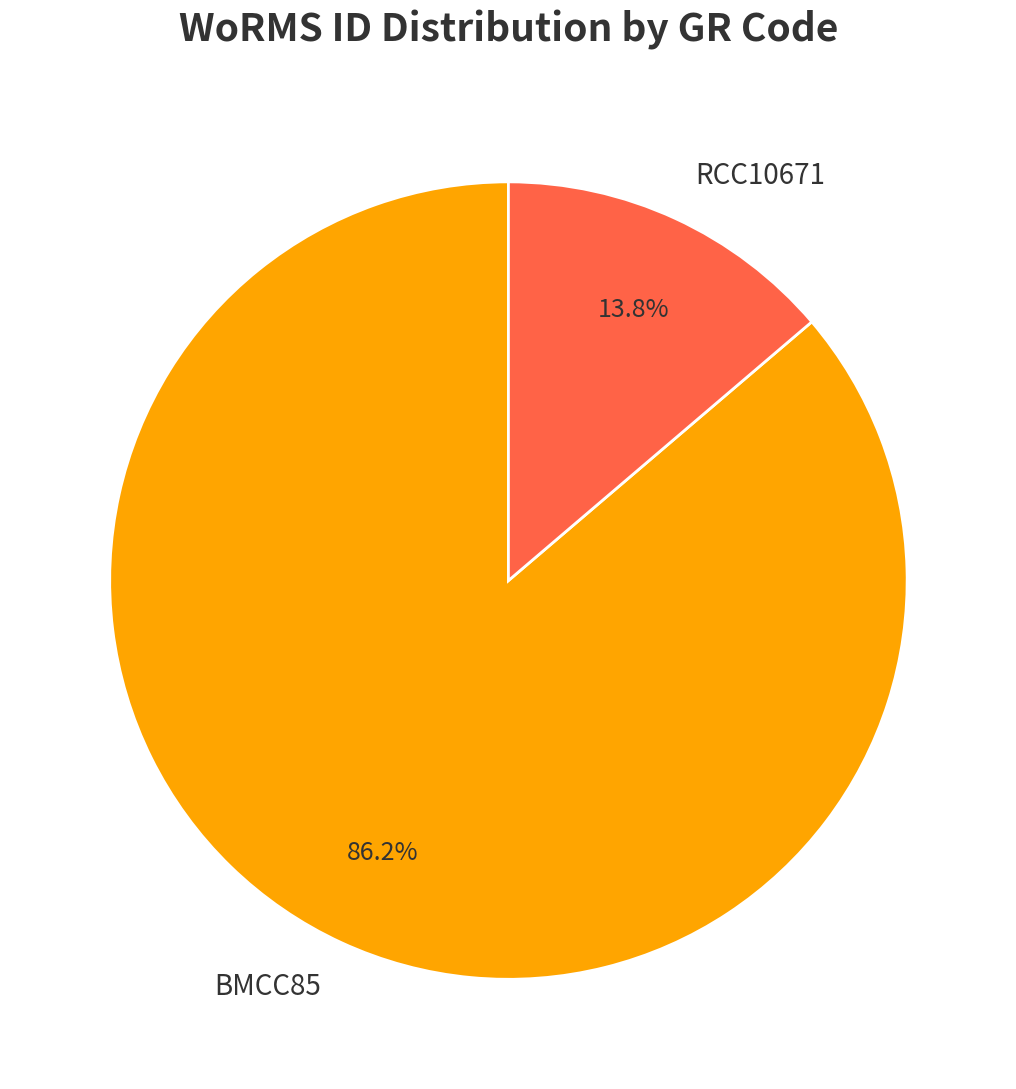

Combined, do RCC10671 and BMCC85 account for over 50%?

Yes